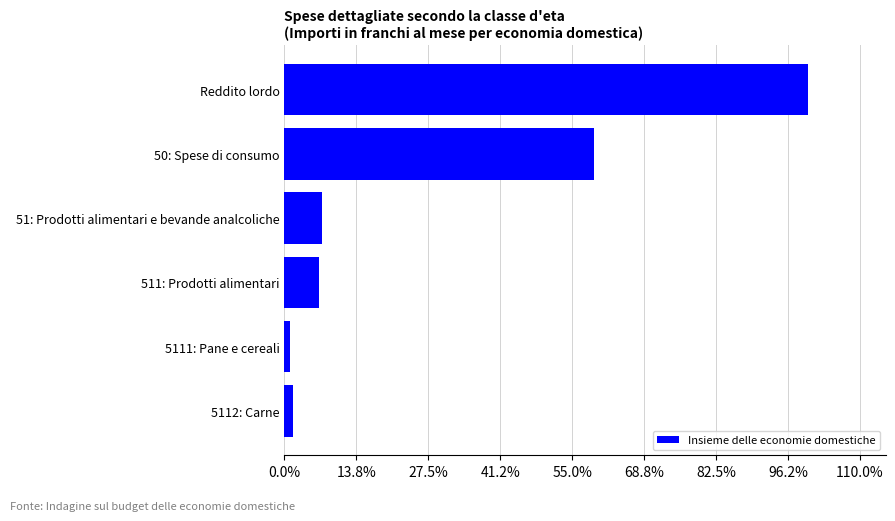

Reading top to bottom, list all the values displayed in this chart.

100.0	59.2	7.2	6.6	1.1	1.6